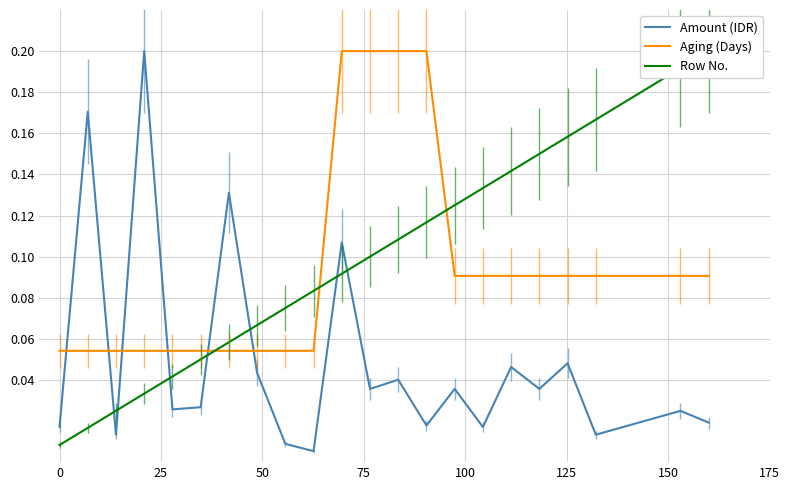

Which series ends up on top after the final intersection of Amount (IDR) and Aging (Days)?

Aging (Days)